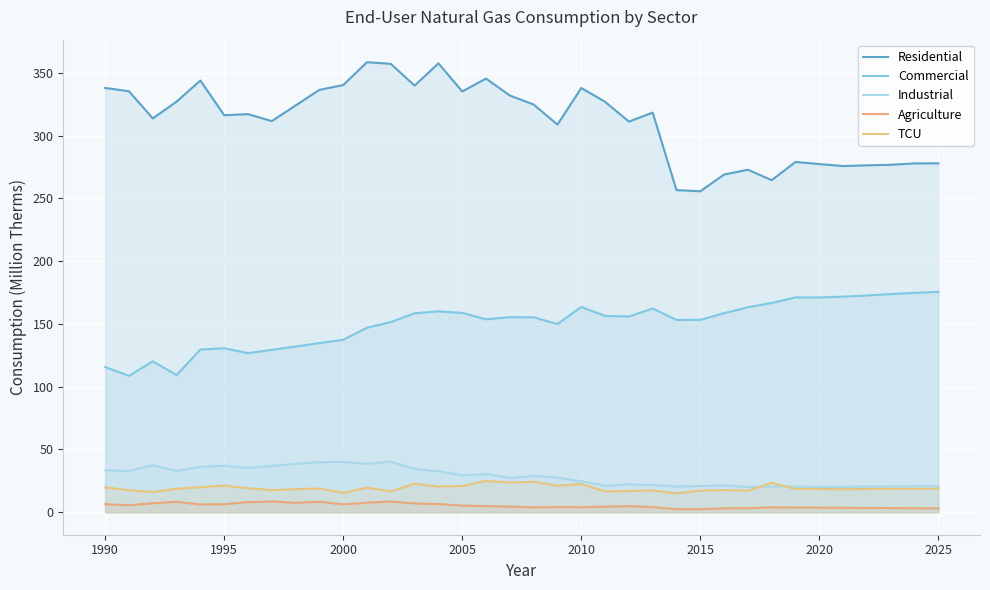

True or false: TCU and Agriculture cross at least once.

False